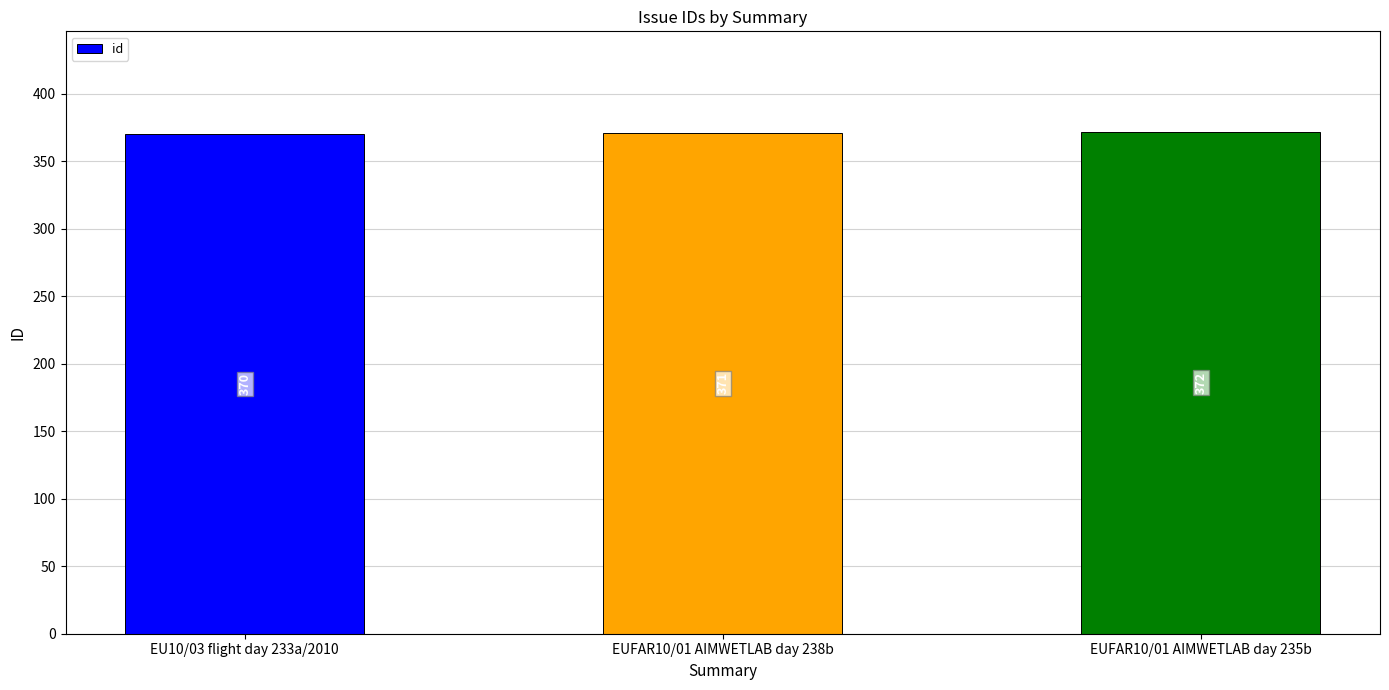

List the labels in order of value, largest first.

EUFAR10/01 AIMWETLAB day 235b, EUFAR10/01 AIMWETLAB day 238b, EU10/03 flight day 233a/2010